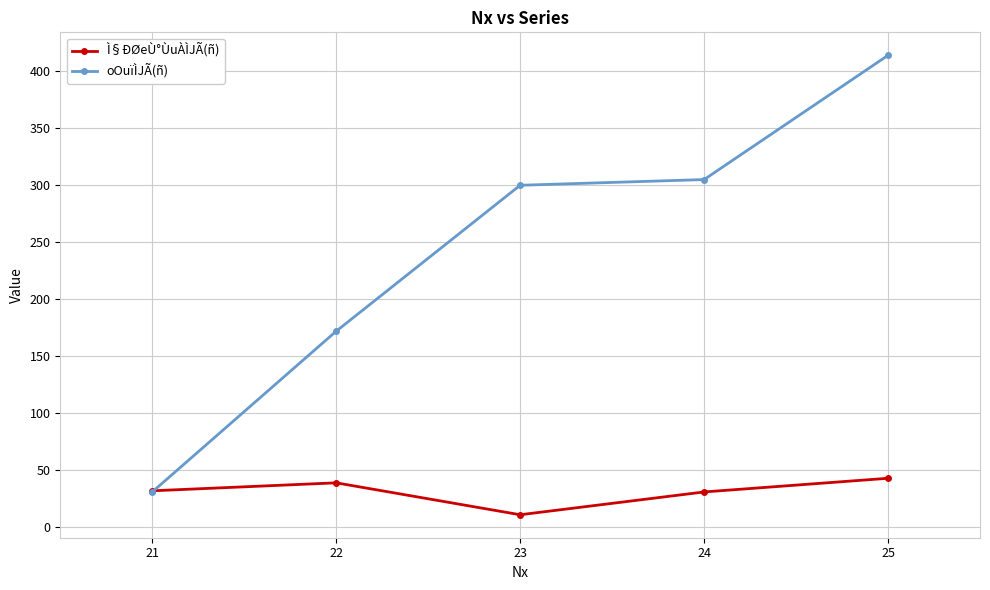

Which series has the largest range (max minus min)?

oOuïÌJÃ(ñ)